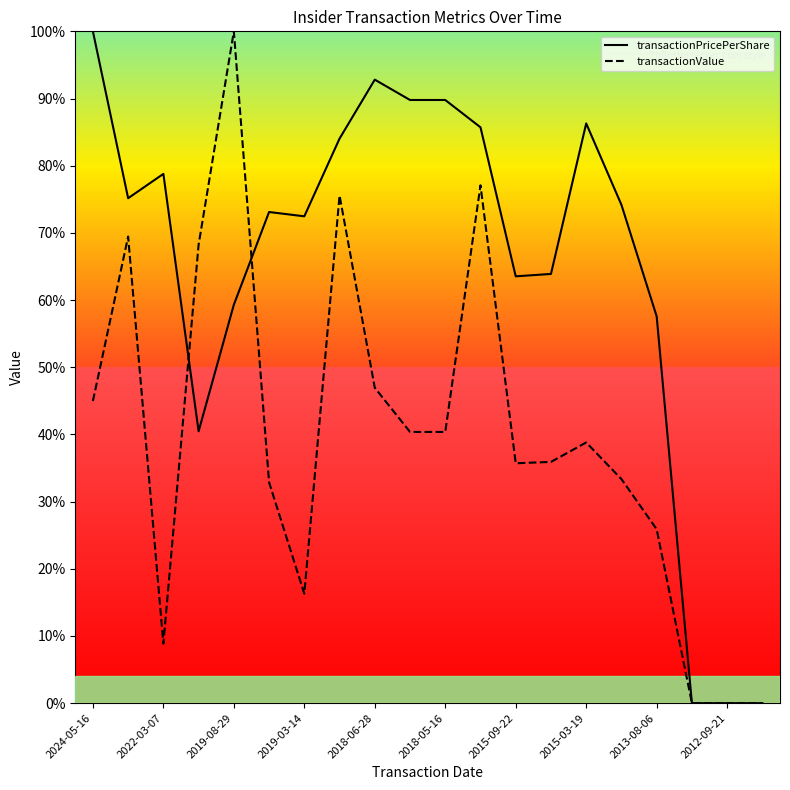

Rank the series by their average value, from highest to lowest.

transactionPricePerShare, transactionValue